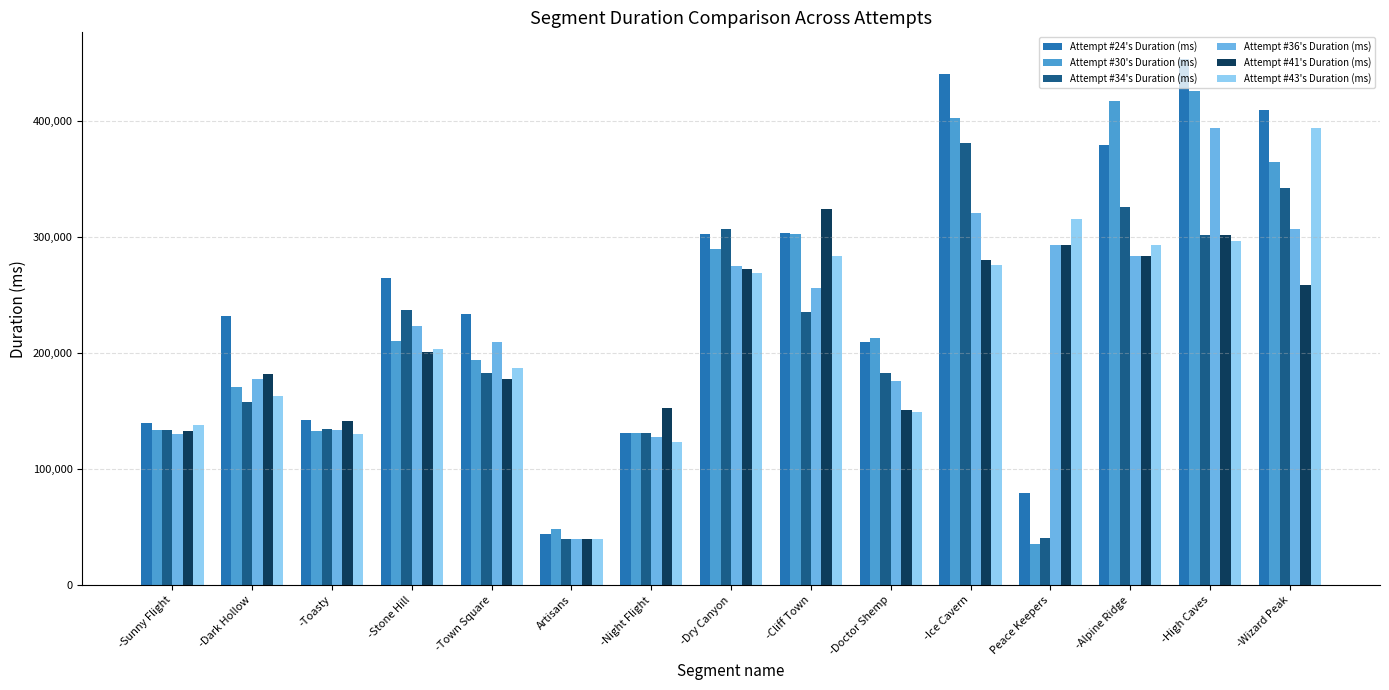

How many data points in Attempt #43's Duration (ms) are less than 203754?

7